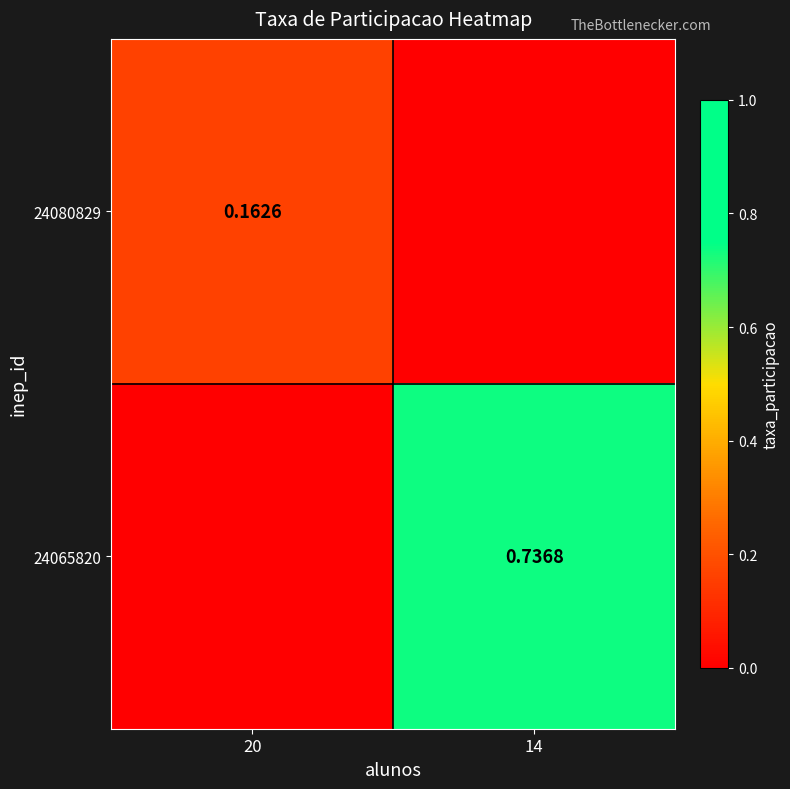

Is the value of 24065820 at 14 greater than the value of 24080829 at 20?

Yes